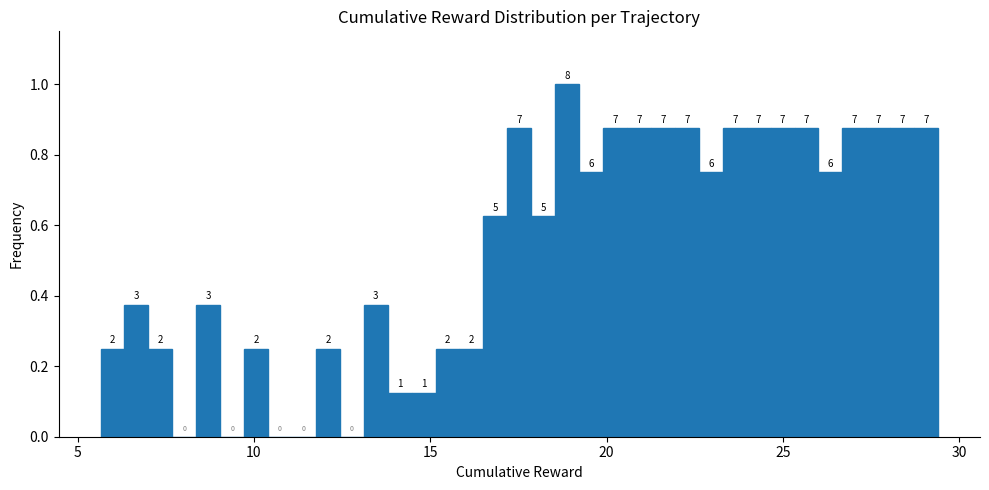

Read against the x-axis, roughly where is the centre of the tallest bar?

19.0